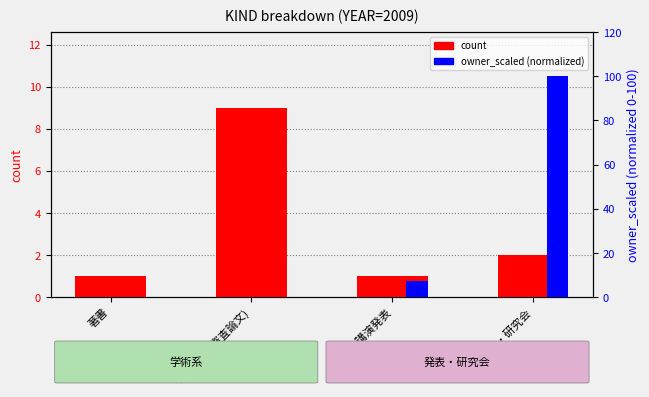

What is the sum of all count values?

13.0